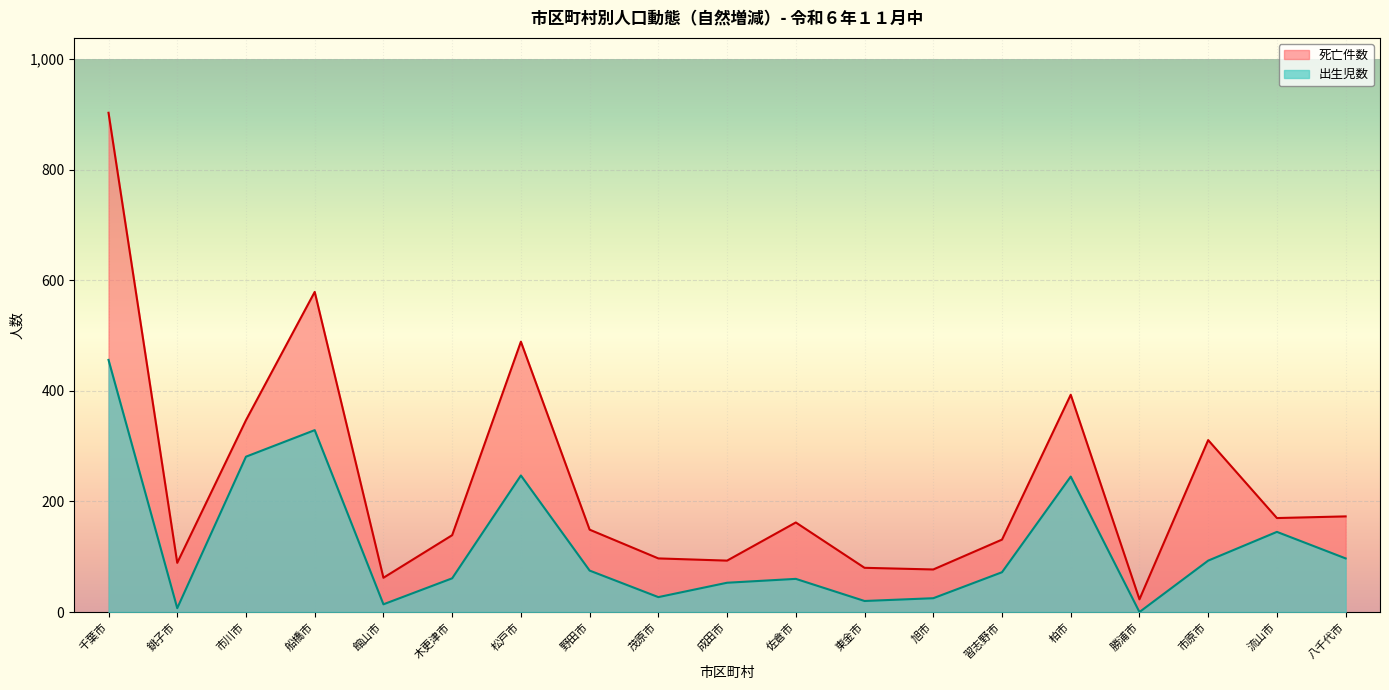

Where is the first local maximum for 出生児数?

船橋市